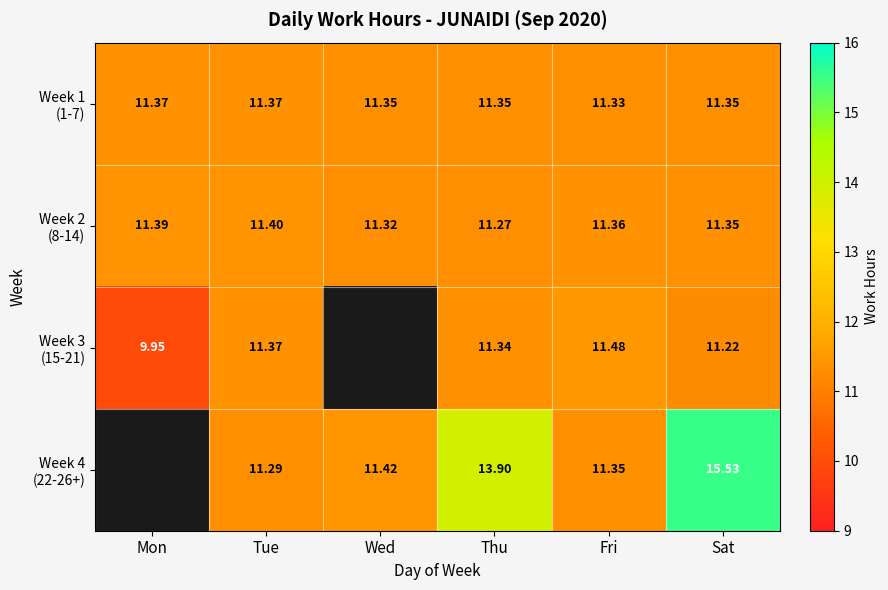

The Week 3 (15-21) series shows 11.5 at Fri. True or false?

True